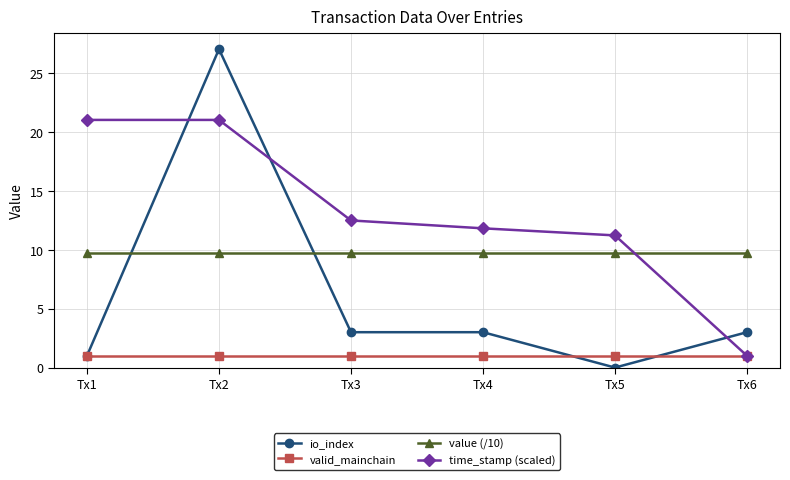

Reading right to left, transcribe all the data shown in this chart.

io_index: 3.0	0.0	3.0	3.0	27.0	1.0
valid_mainchain: 1.0	1.0	1.0	1.0	1.0	1.0
value (/10): 9.8	9.8	9.8	9.8	9.8	9.8
time_stamp (scaled): 1.0	11.2	11.8	12.5	21.0	21.0